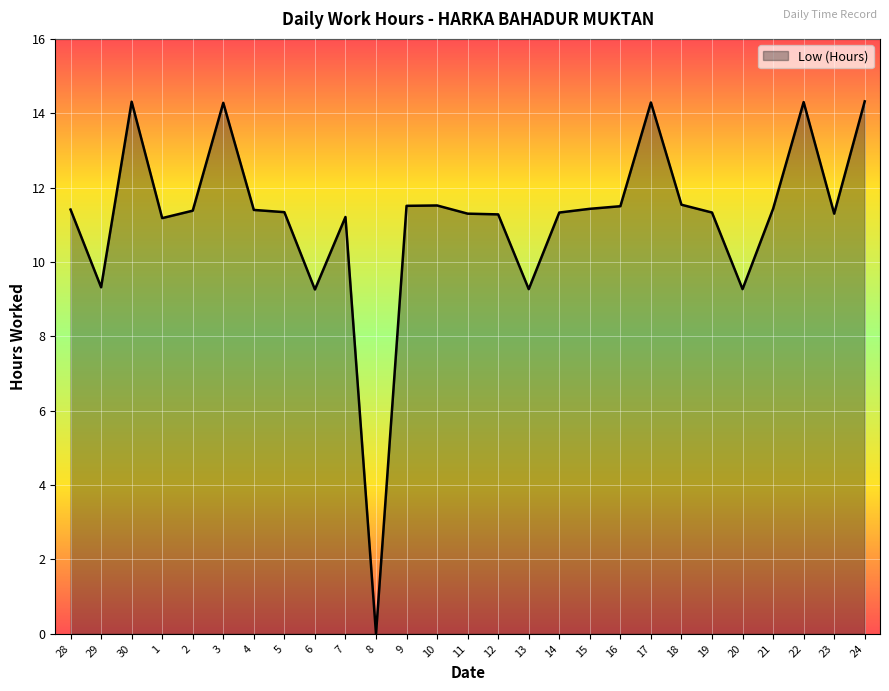

Where does the data first go above 11?

28